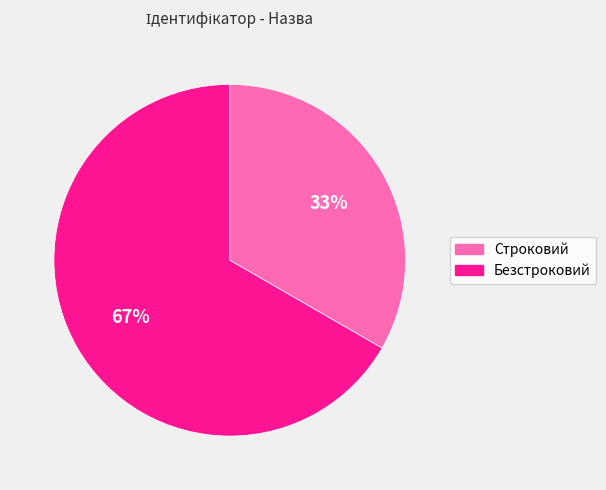

How many slices are in this pie chart?

2